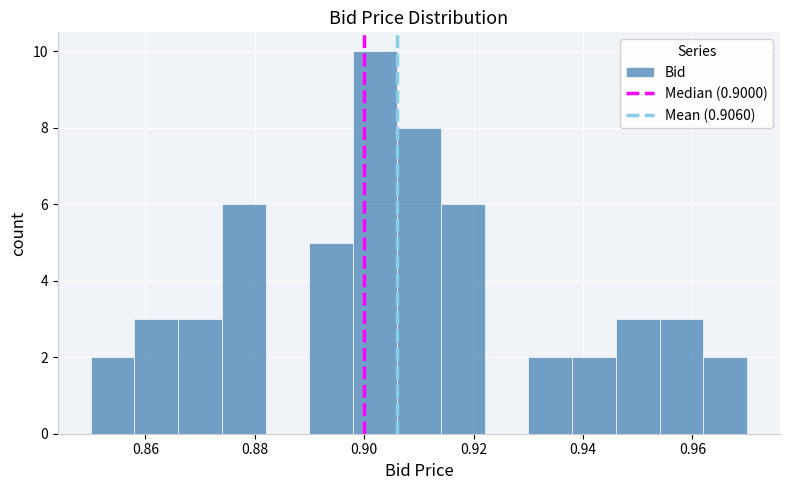

Over which range of the x-axis is the bar tallest?

0.898 to 0.906